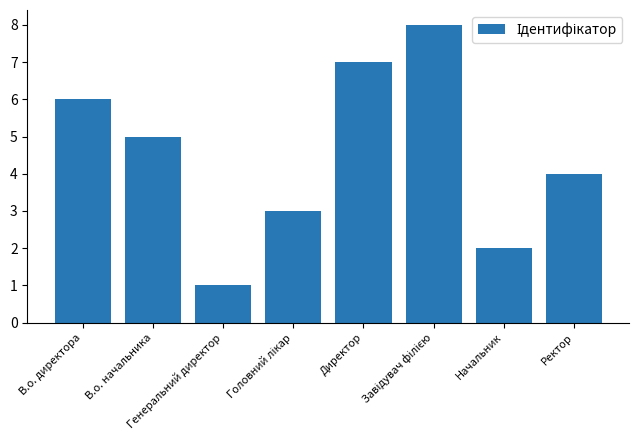

Where does the data first go above 5?

В.о. директора